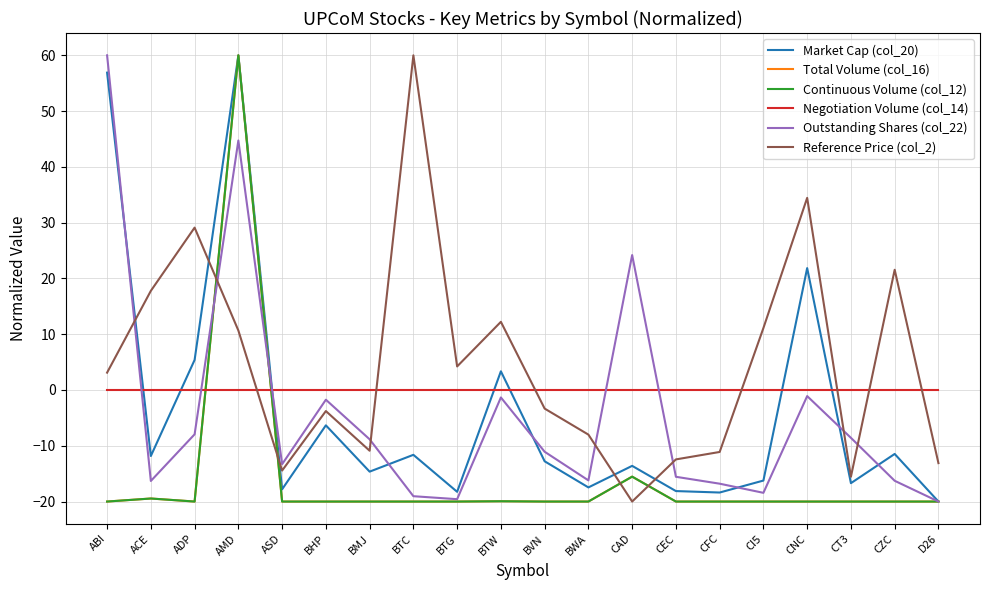

What is the spread (max minus min) of values at BTC?

80.0